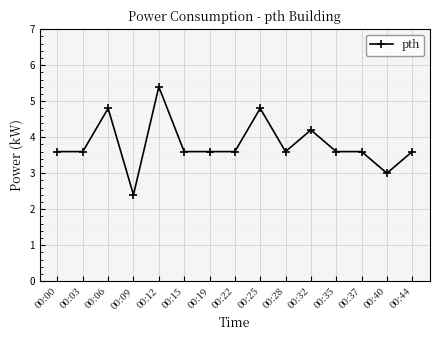

True or false: the data shows 1.6 at 00:40.

False